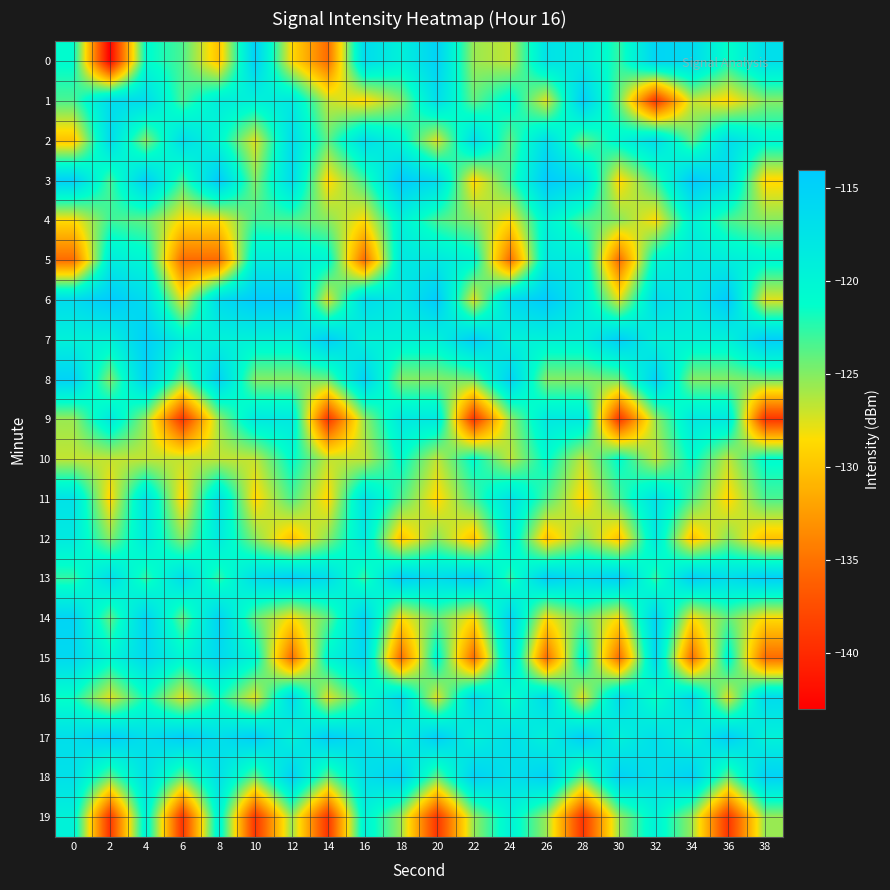

List the series in order of their peak value, lowest first.

10, 19, 4, 12, 5, 9, 11, 2, 16, 15, 14, 8, 18, 0, 13, 1, 7, 17, 3, 6